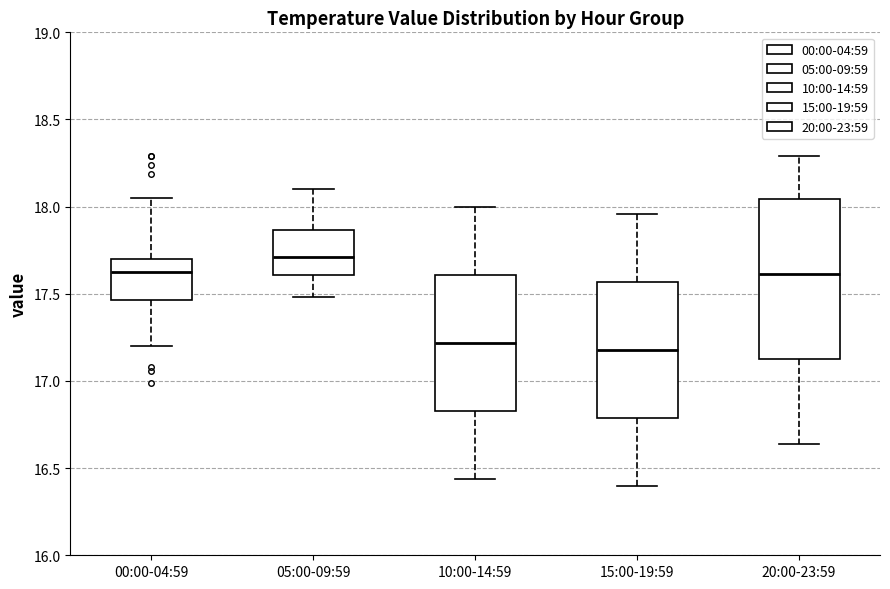

Where is the lower edge of the box for 10:00-14:59 on the y-axis? The values are not printed on the chart, so give them approximately, as read against the axis.

16.85